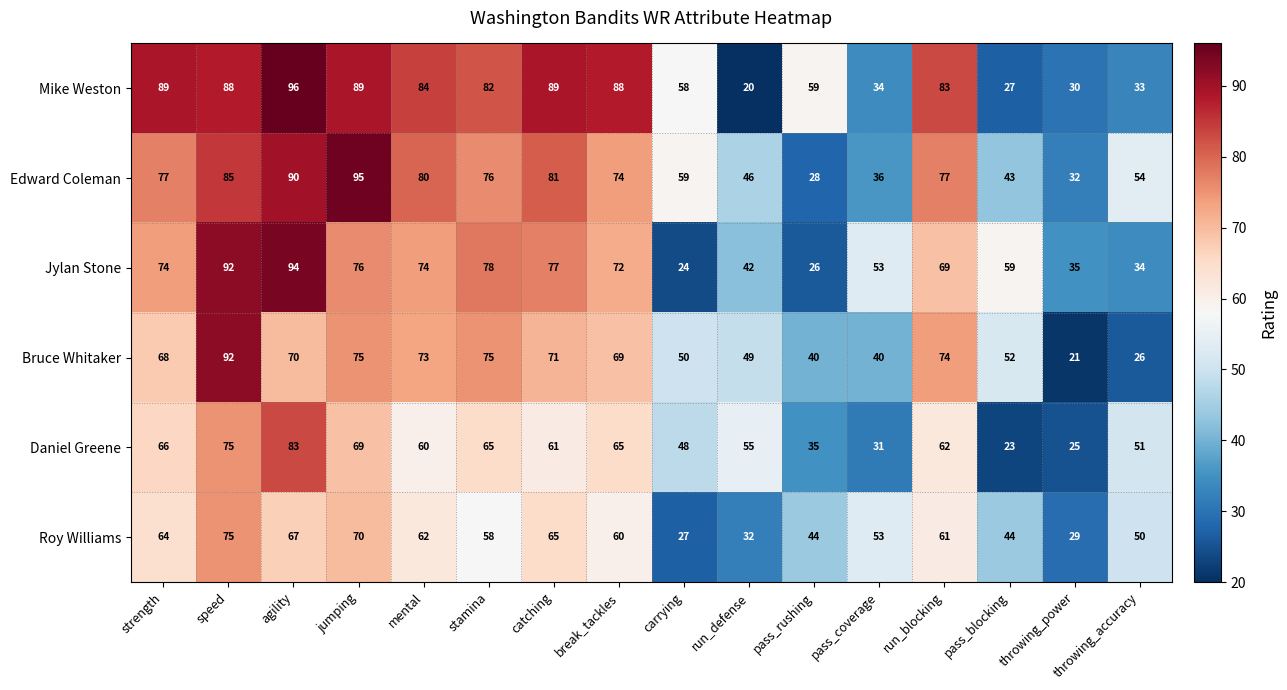

What is the sum of the Mike Weston values at throwing_power and pass_rushing?

89